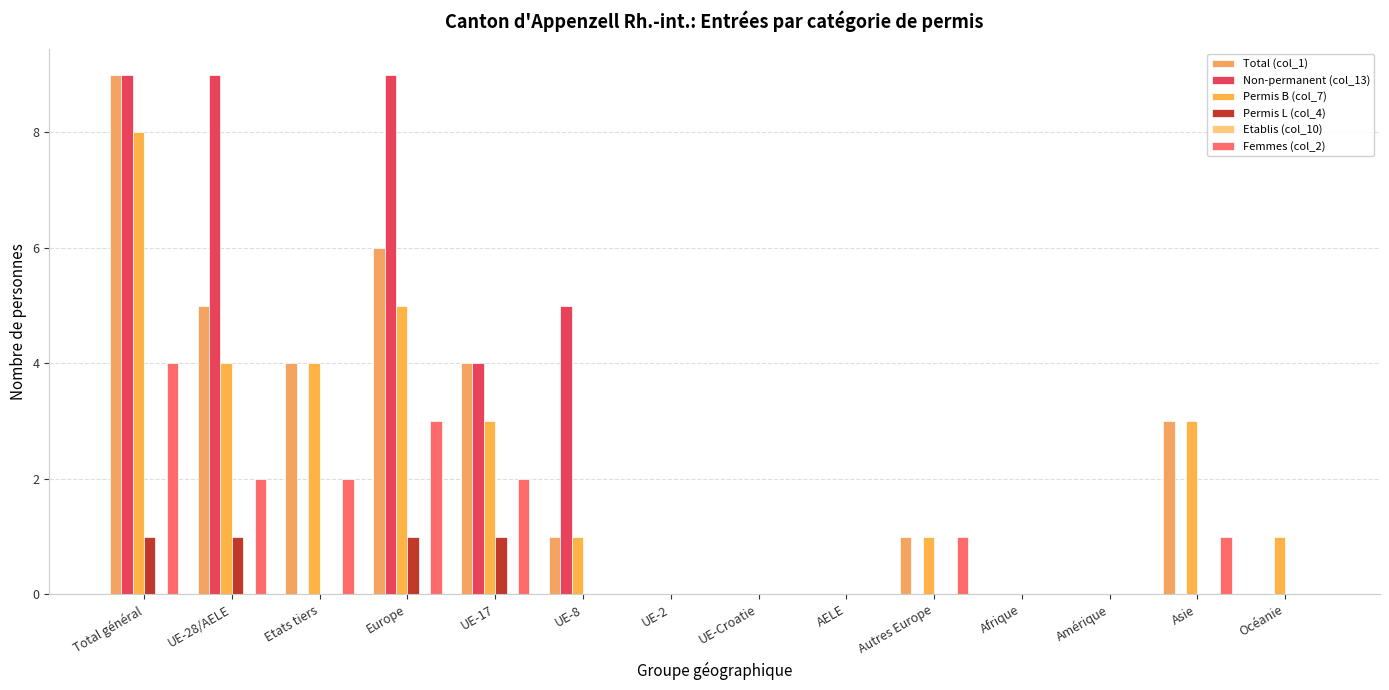

Rank the series by their maximum value, from highest to lowest.

Total (col_1), Non-permanent (col_13), Permis B (col_7), Femmes (col_2), Permis L (col_4), Etablis (col_10)